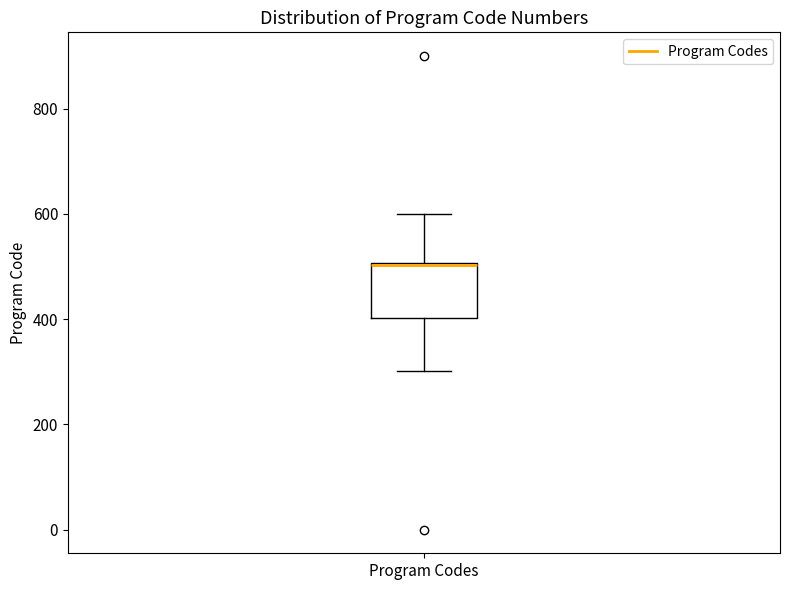

Transcribe this box plot: give where the median line is, the range the box spans, and where the two whiskers end, as read against the y-axis. The values are not printed on the chart, so give them approximately, as read against the axis.

median 500, box 400 to 500, whiskers 300 to 600